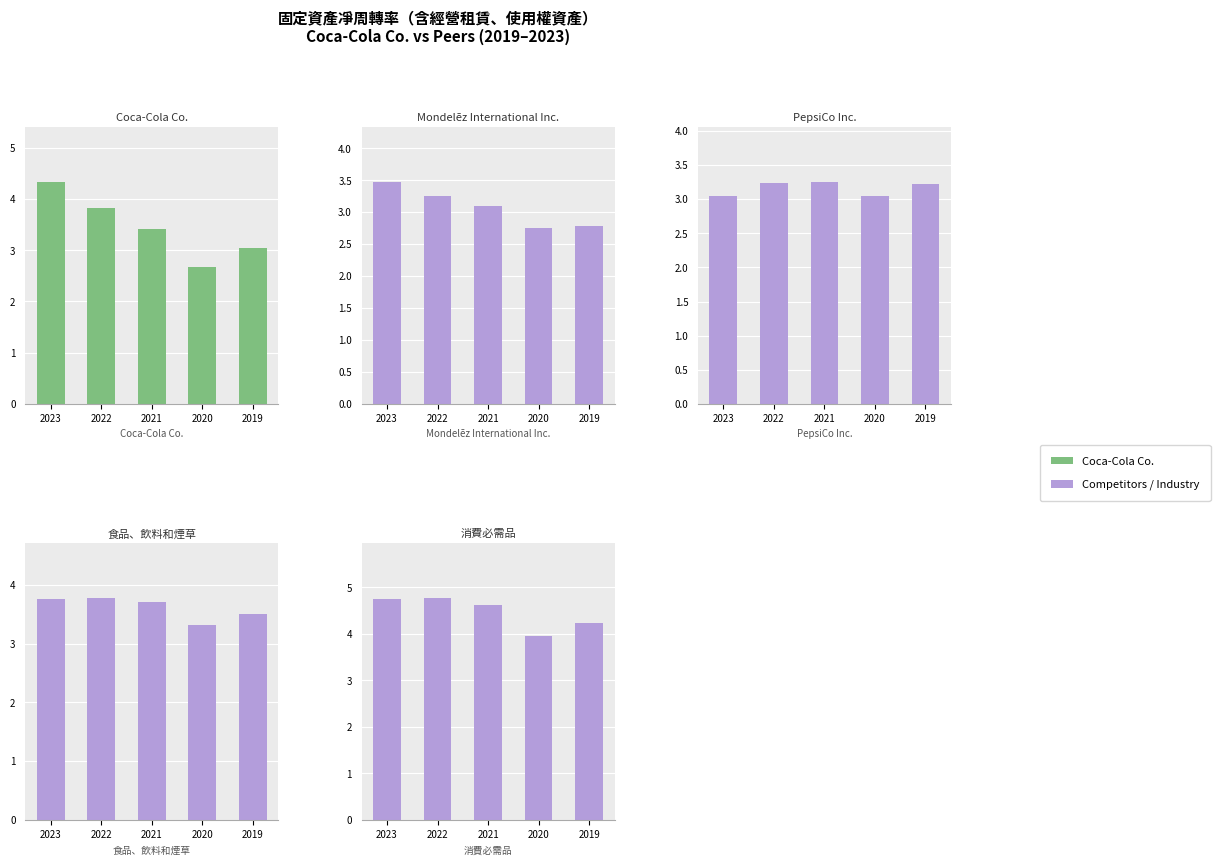

How many 食品、飲料和煙草 values are between 3 and 4?

5